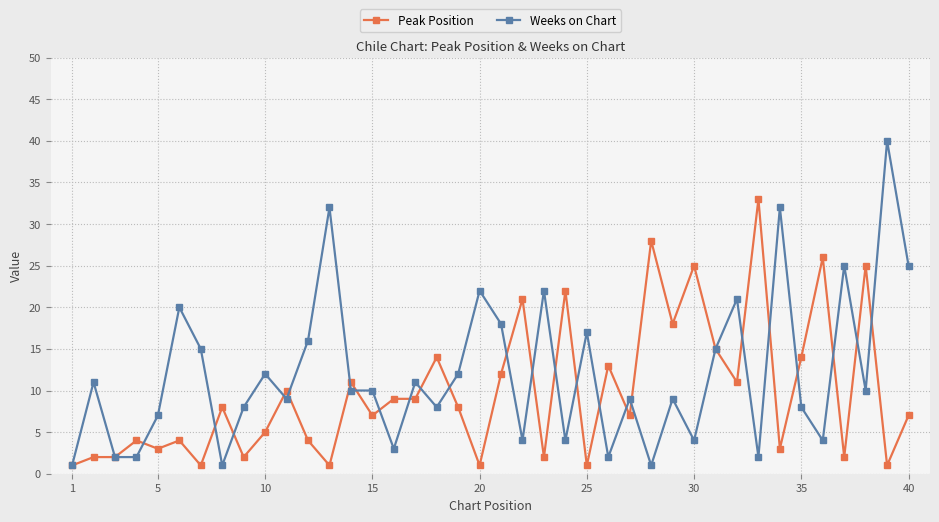

Which series has the largest total across all categories?

Weeks on Chart